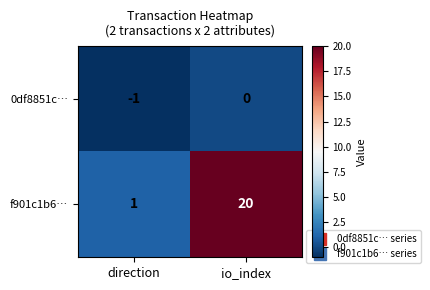

The value of f901c1b6… at io_index is 20. True or false?

True